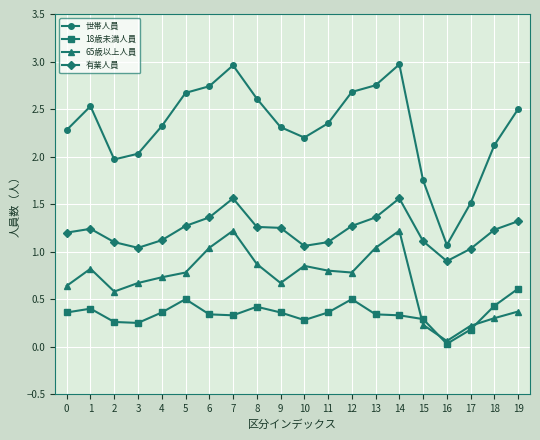

Between 7 and 9, which series saw the biggest shift?

世帯人員